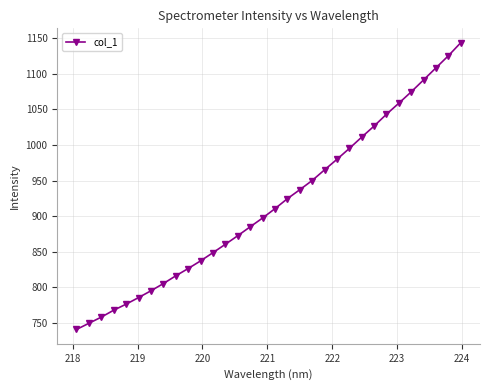

What is the maximum value shown in the chart?

1144.0